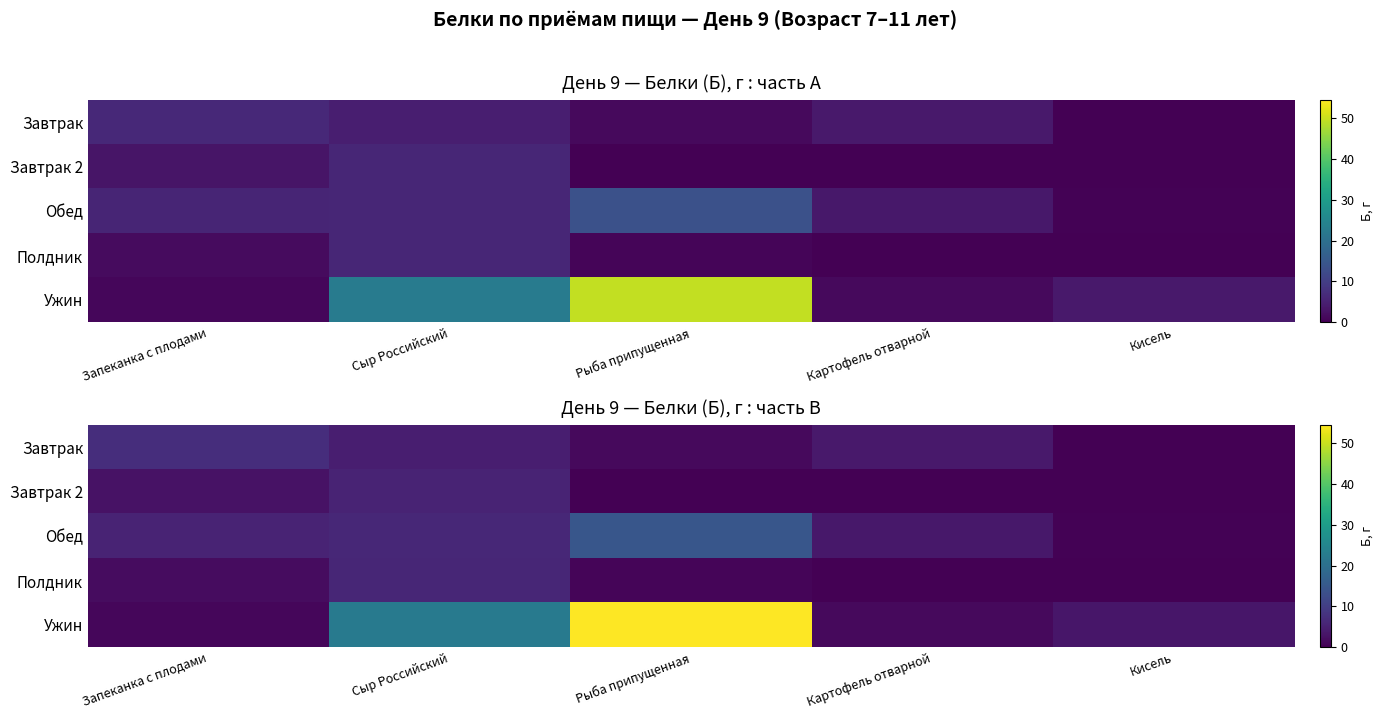

At how many categories does at least one series exceed 52?

1